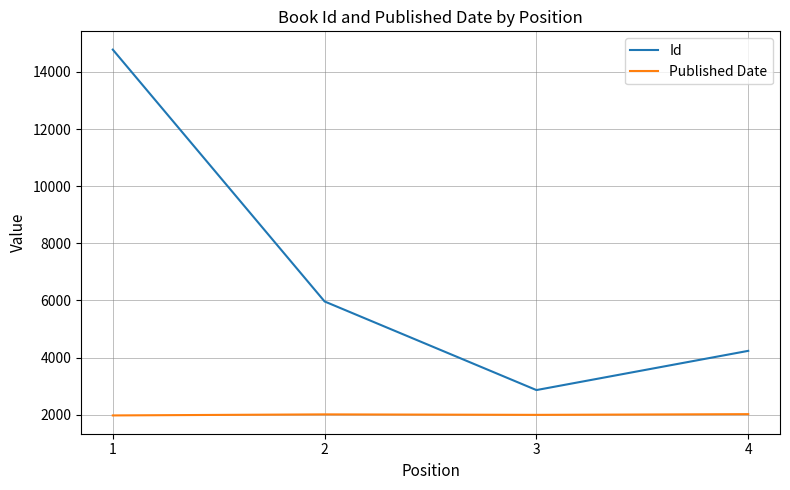

Is it true that Published Date equals 2009 at 2?

True